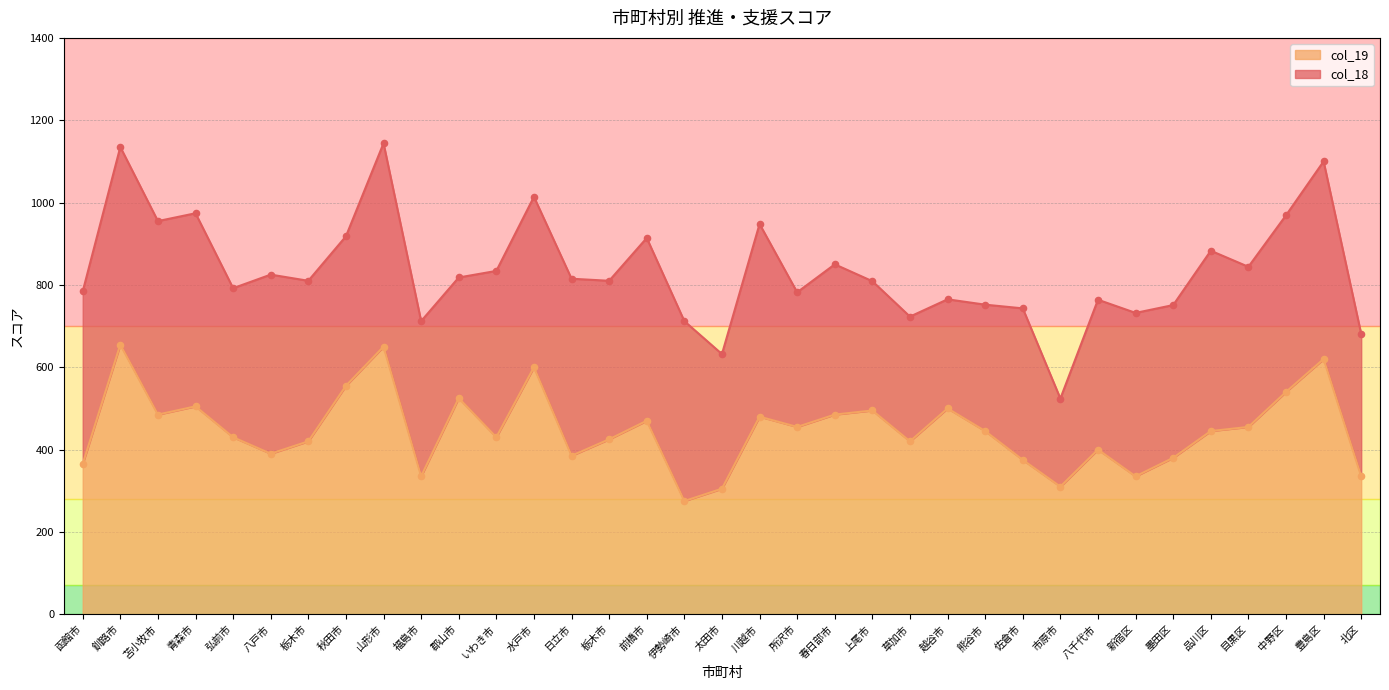

What is the total value across all series at 草加市?

1143